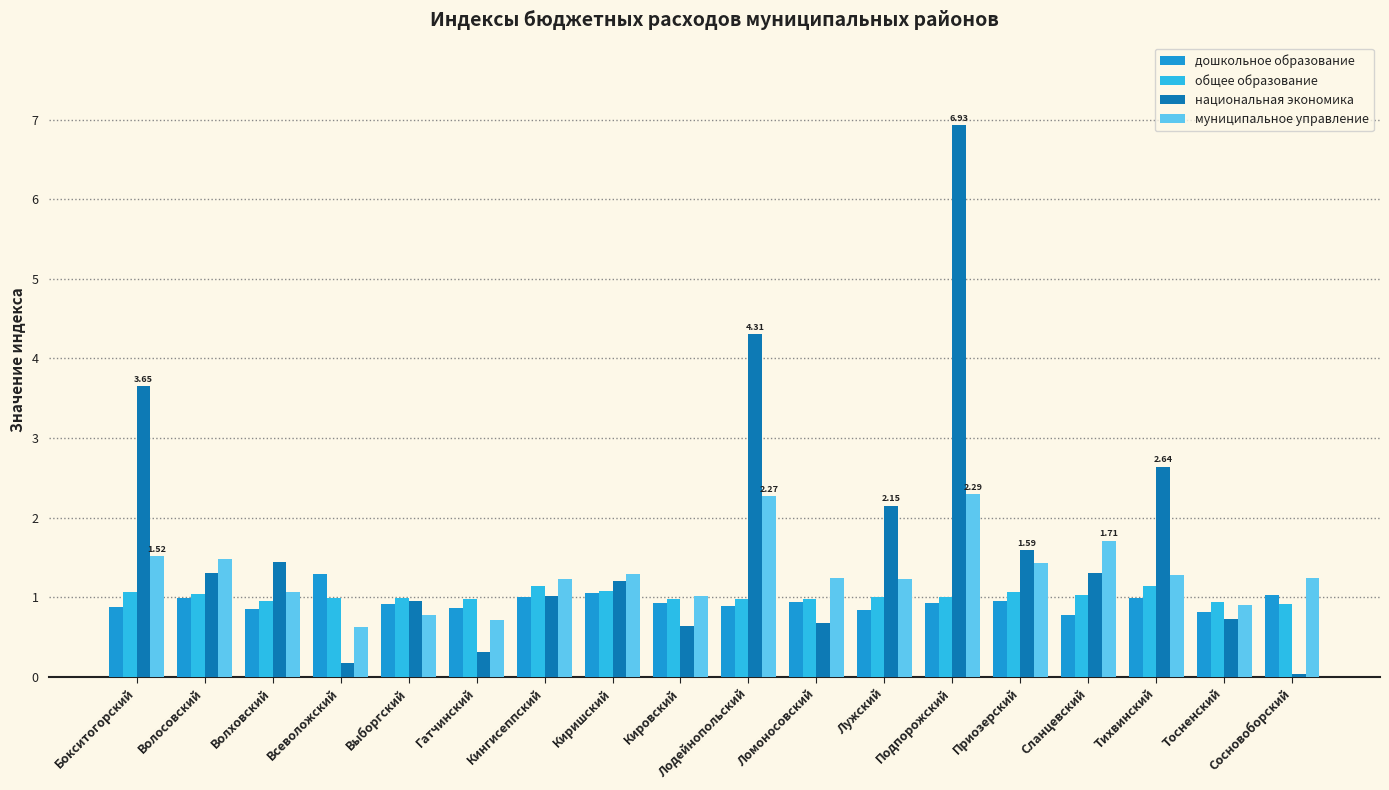

What are all the series names shown in the legend?

дошкольное образование, общее образование, национальная экономика, муниципальное управление